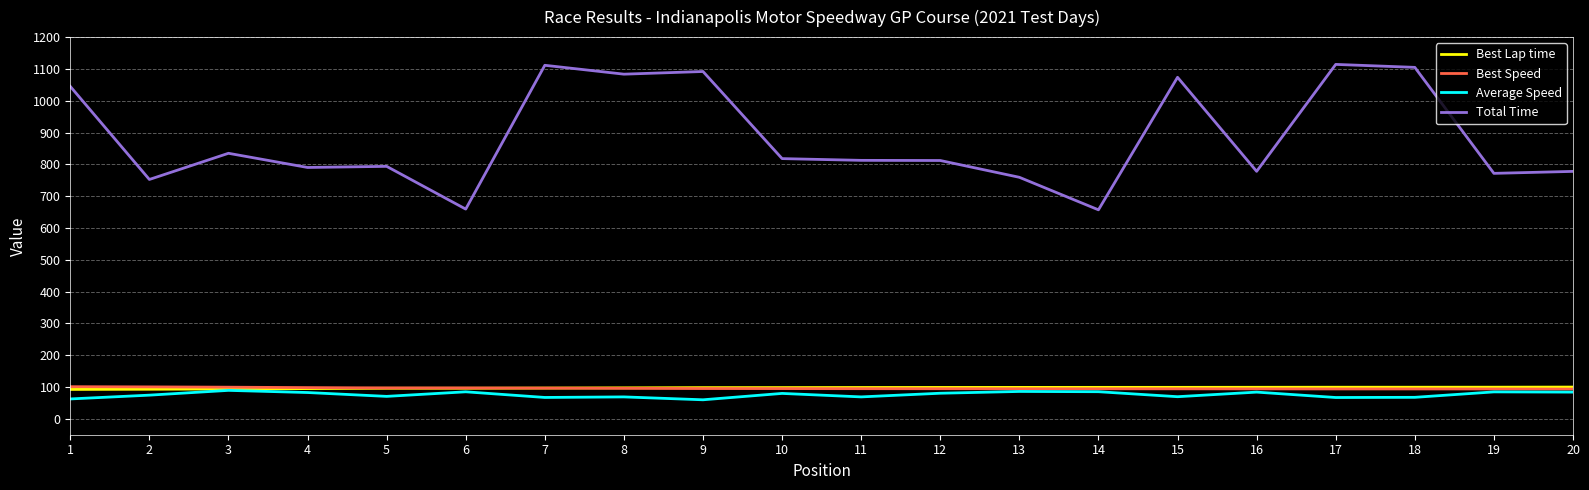

How many lines are shown in the chart?

4